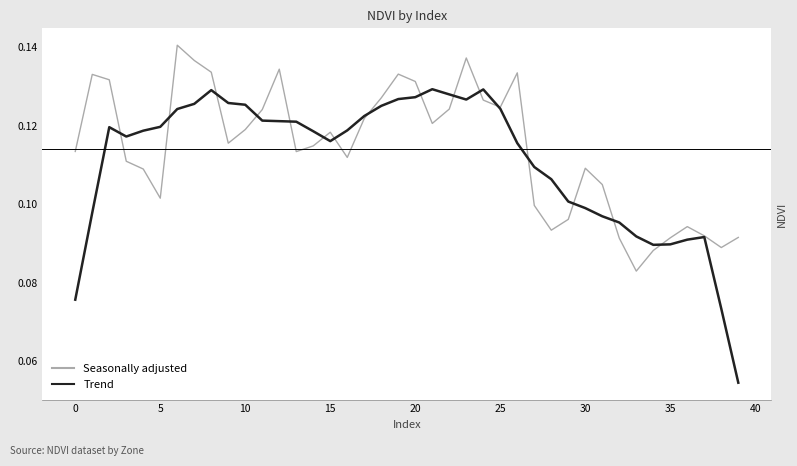

At how many categories does at least one series exceed 0?

40